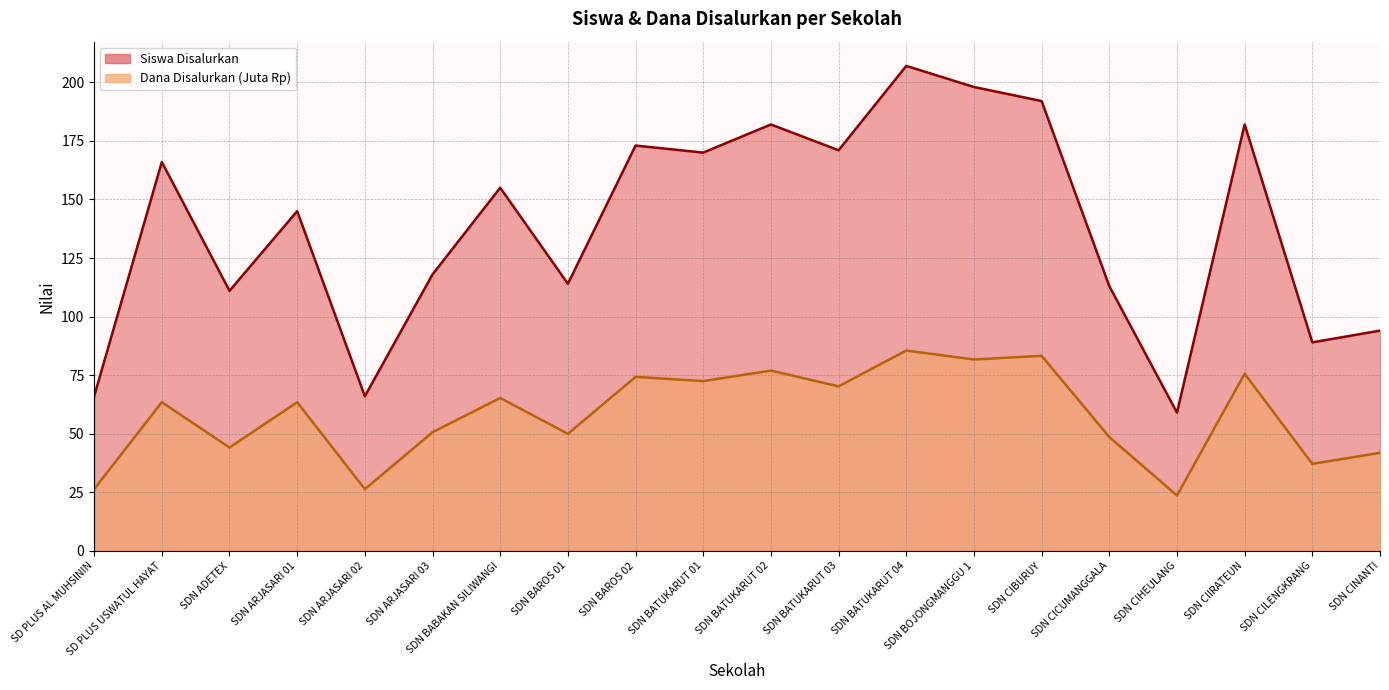

Reading right to left, what are all the values shown in this chart?

Siswa Disalurkan: 94.0	89.0	182.0	59.0	113.0	192.0	198.0	207.0	171.0	182.0	170.0	173.0	114.0	155.0	118.0	66.0	145.0	111.0	166.0	66.0
Dana Disalurkan: 41.9	37.1	75.6	23.6	48.6	83.2	81.7	85.5	70.2	77.0	72.5	74.2	50.0	65.2	50.6	26.3	63.5	44.1	63.5	26.3